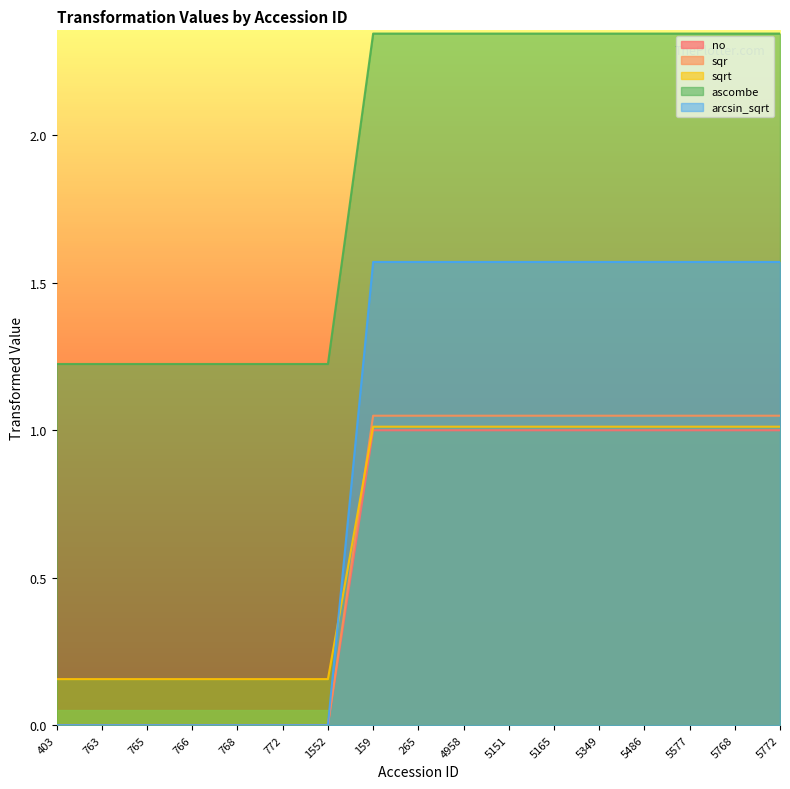

What is the maximum value shown in the chart?

2.3